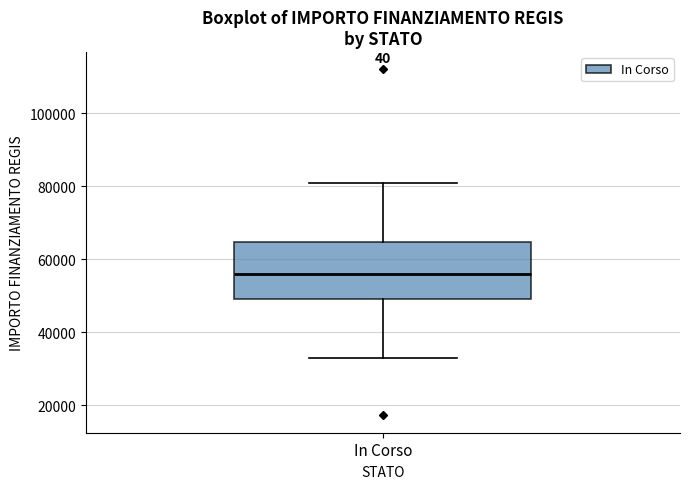

Where does the median line of the box for In Corso sit on the y-axis? The values are not printed on the chart, so give them approximately, as read against the axis.

56000